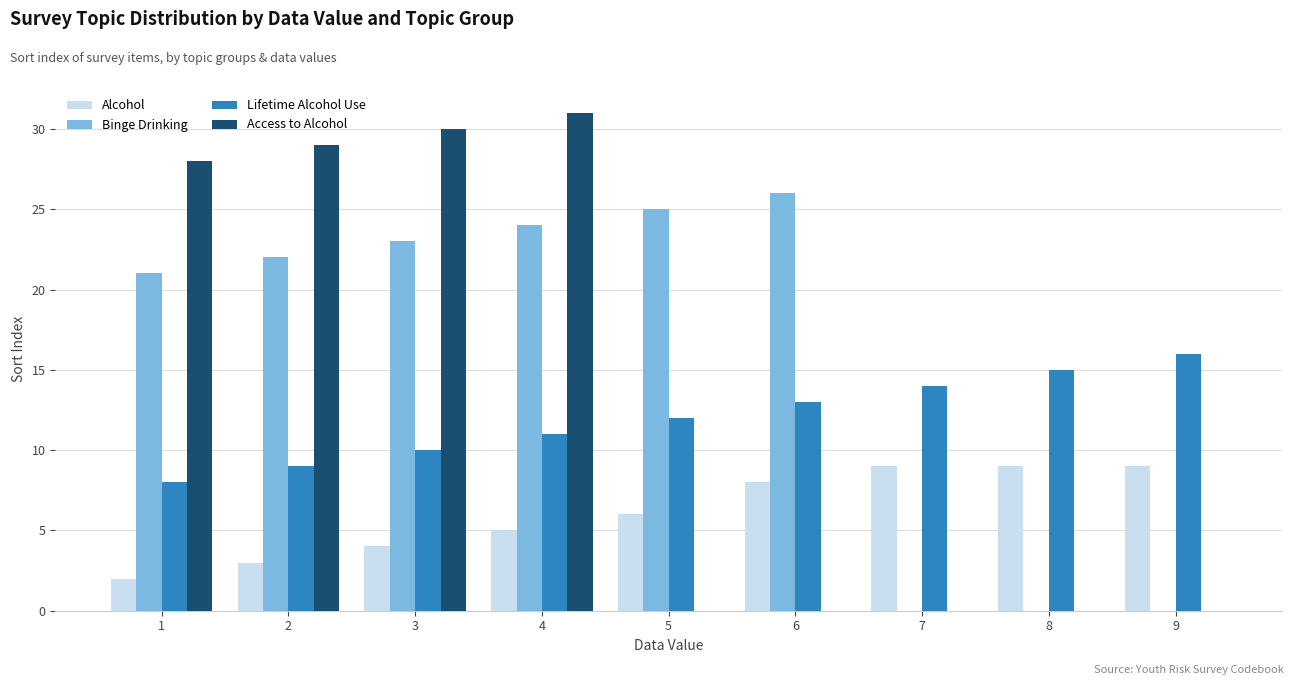

The value of Lifetime Alcohol Use at 5 is 19. True or false?

False